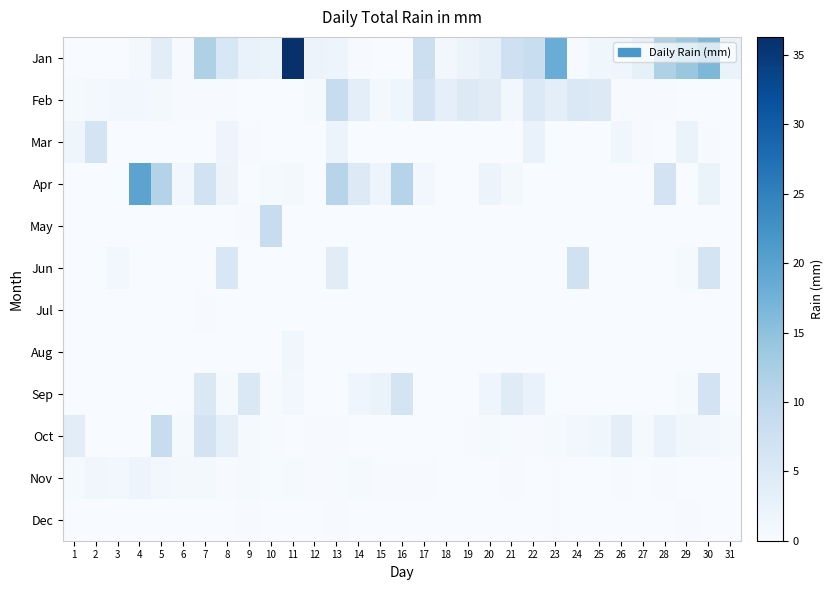

What is the spread (max minus min) of values at 16?

10.9